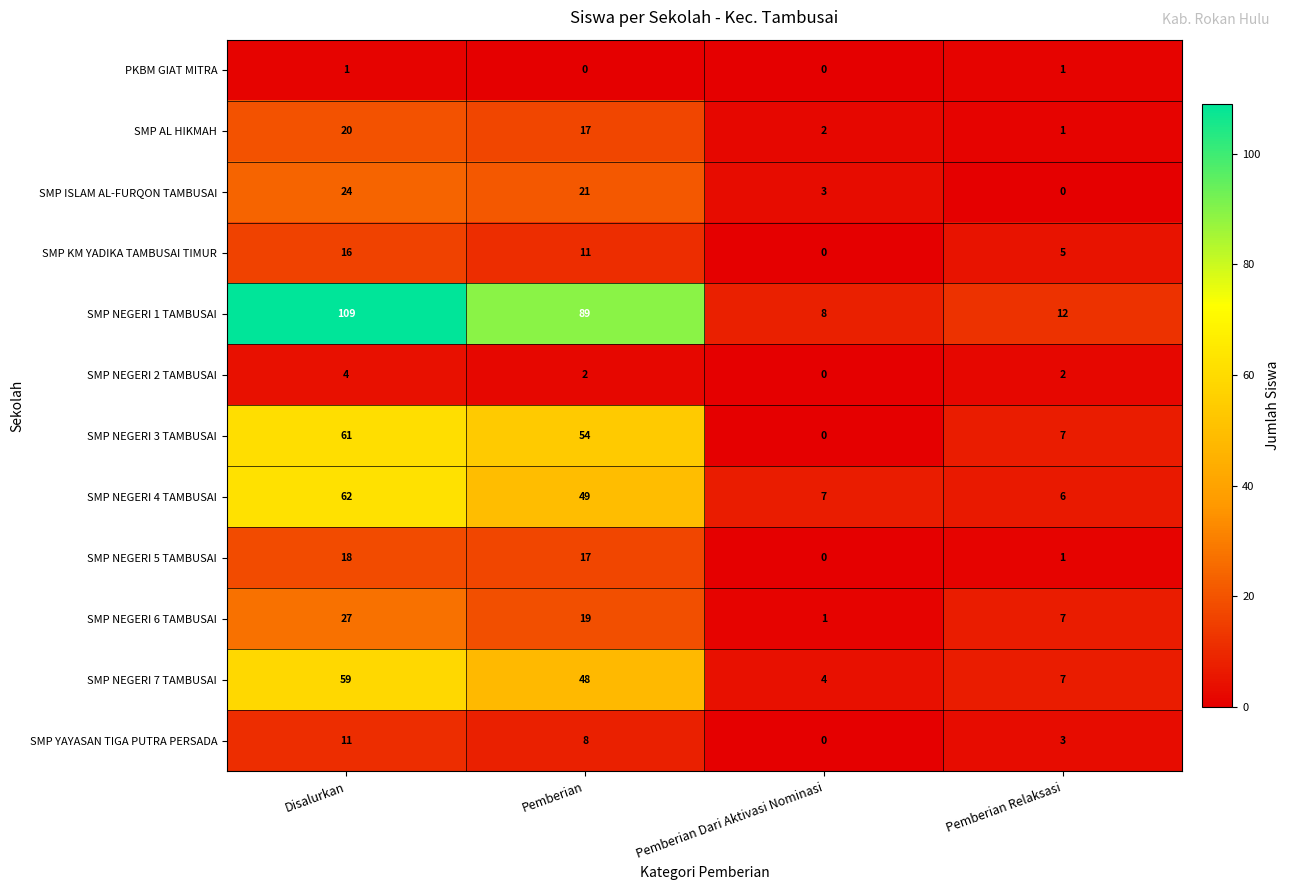

What is the difference between the highest and lowest values at Disalurkan?

108